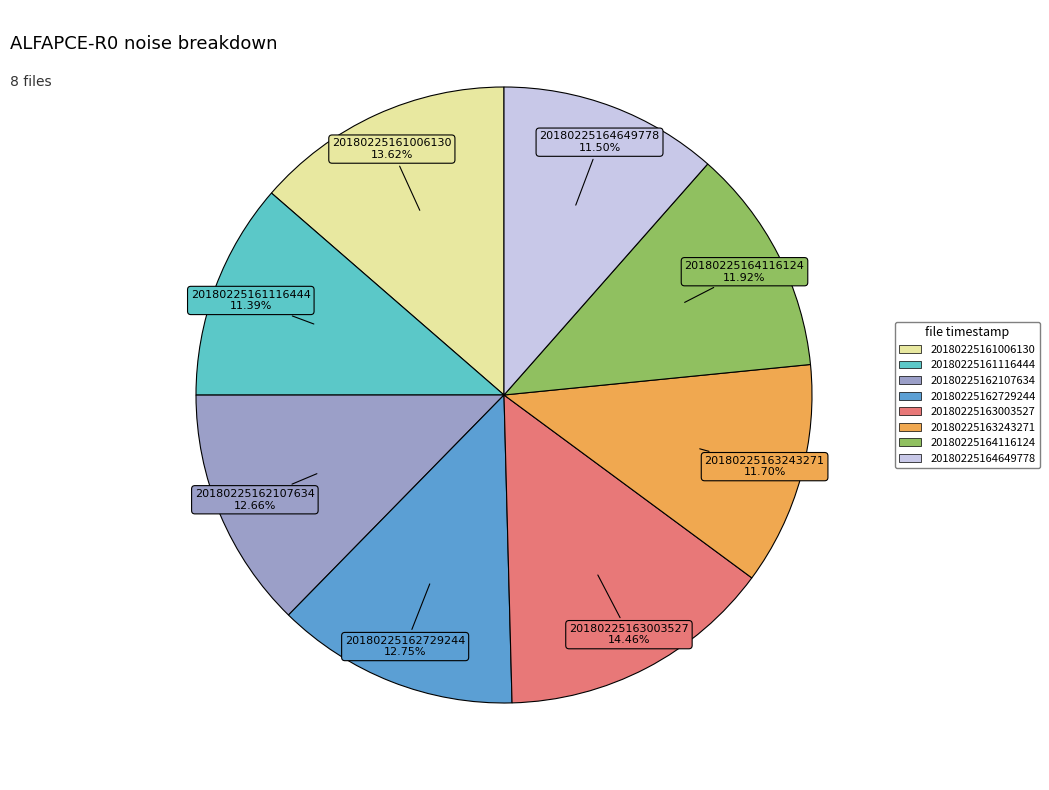

Is there any slice that represents more than half of the pie?

No